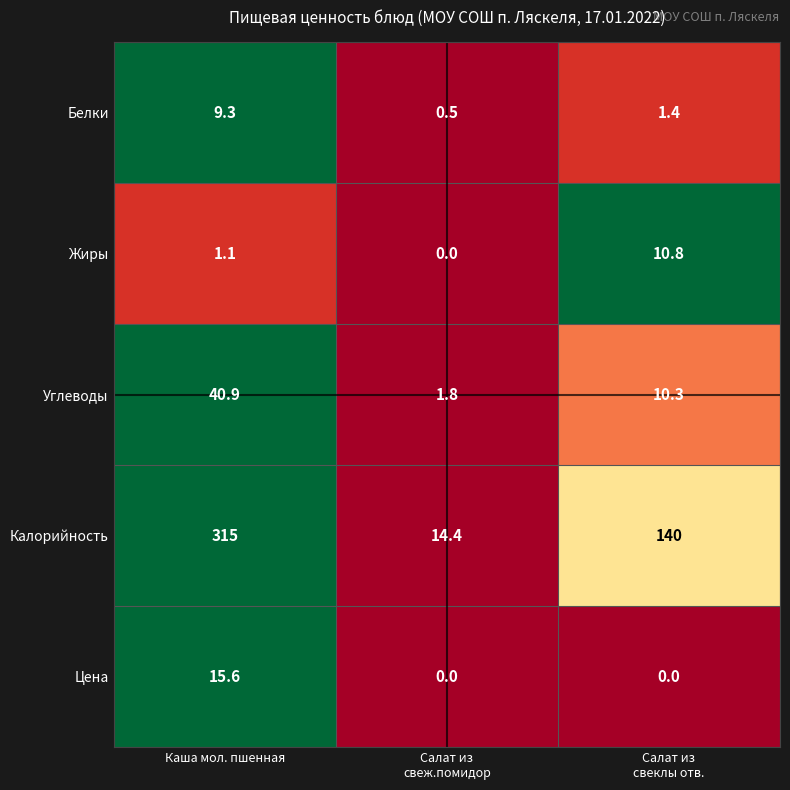

What is the total value across all series at Каша мол. пшенная?

381.9